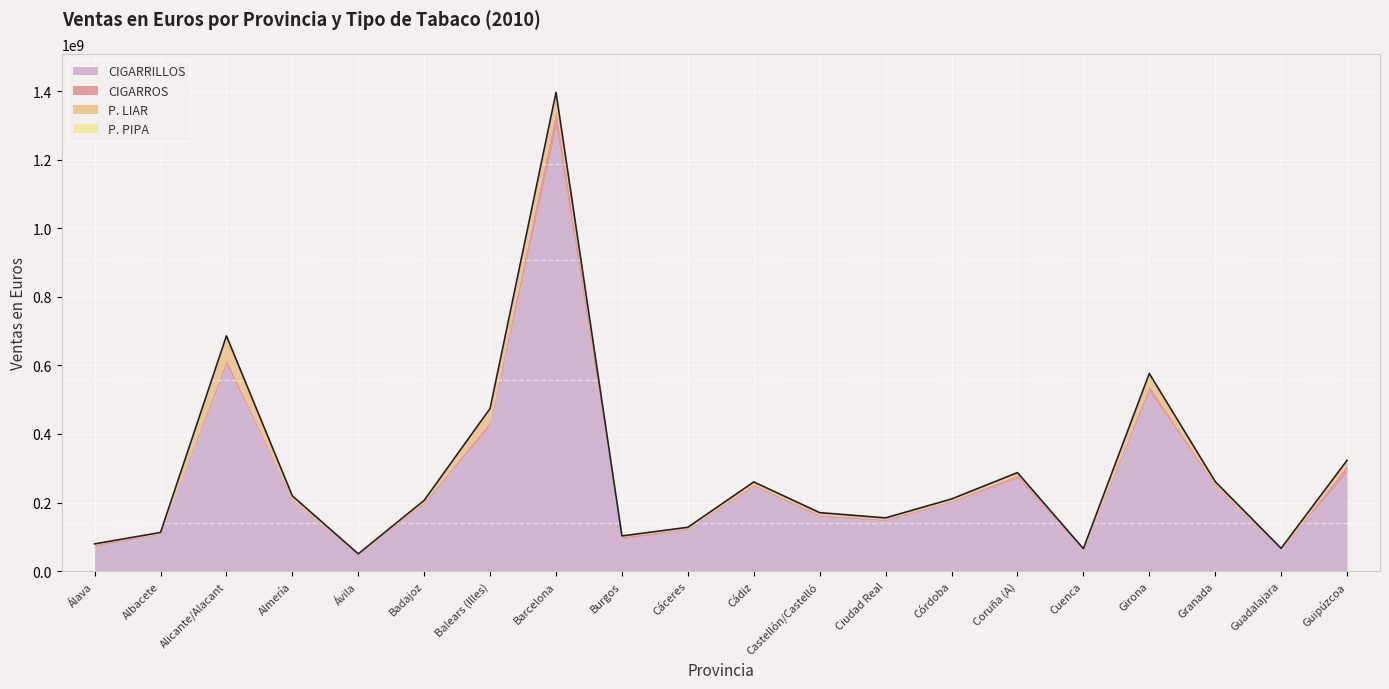

What is the difference between the maximum and minimum values in the P. LIAR series?

66961963